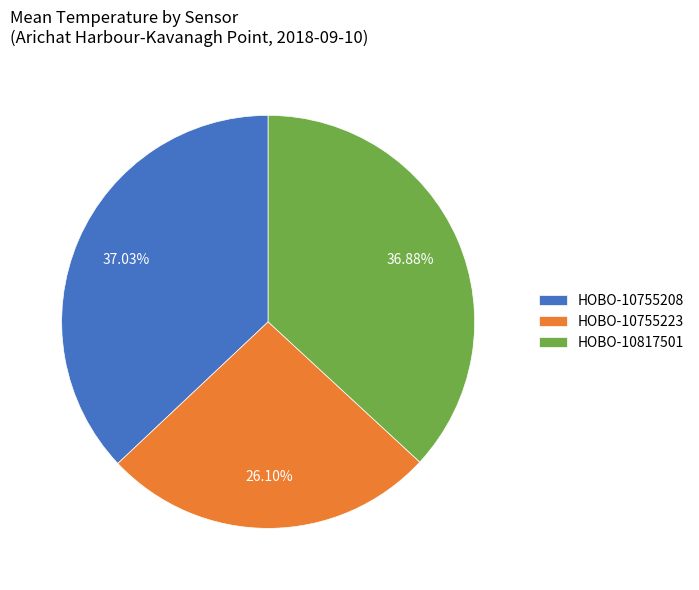

Does HOBO-10755223 represent more than half of the total?

No